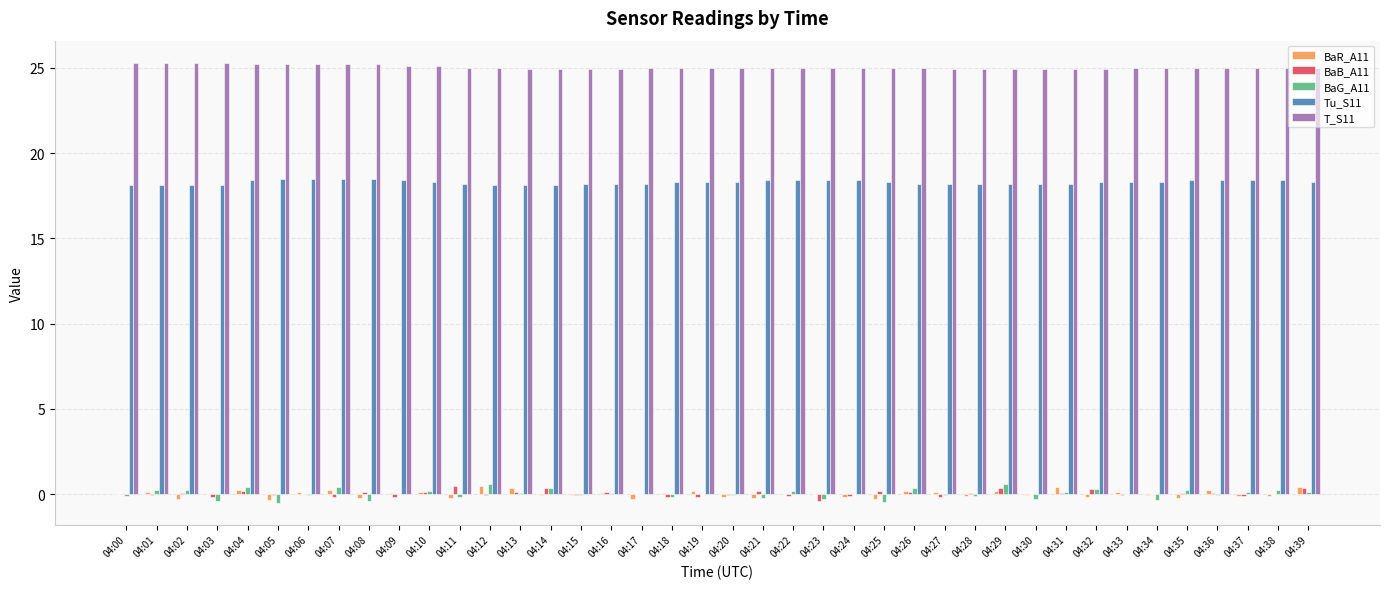

What is the total value across all series at 04:08?

43.2